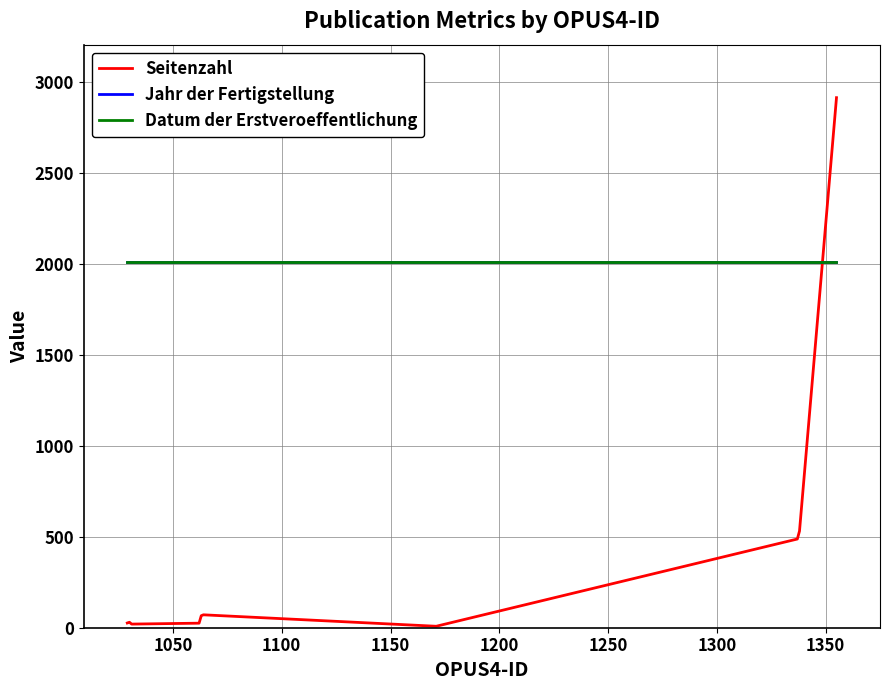

Does the chart display data point markers on the line(s)?

No